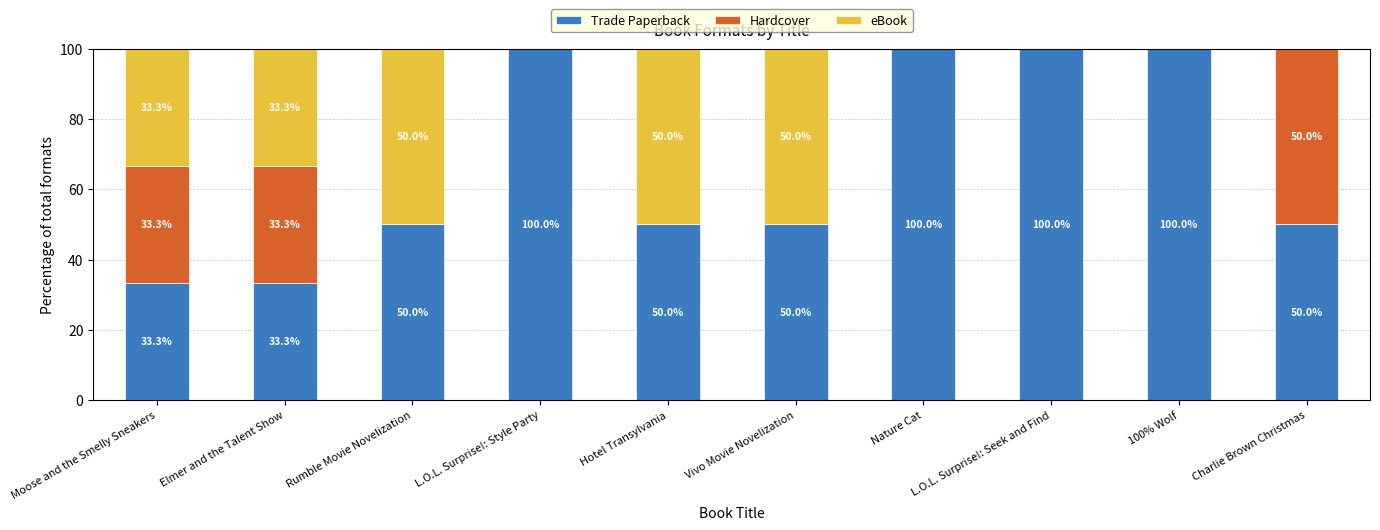

What is the highest value of the Trade Paperback series?

100.0